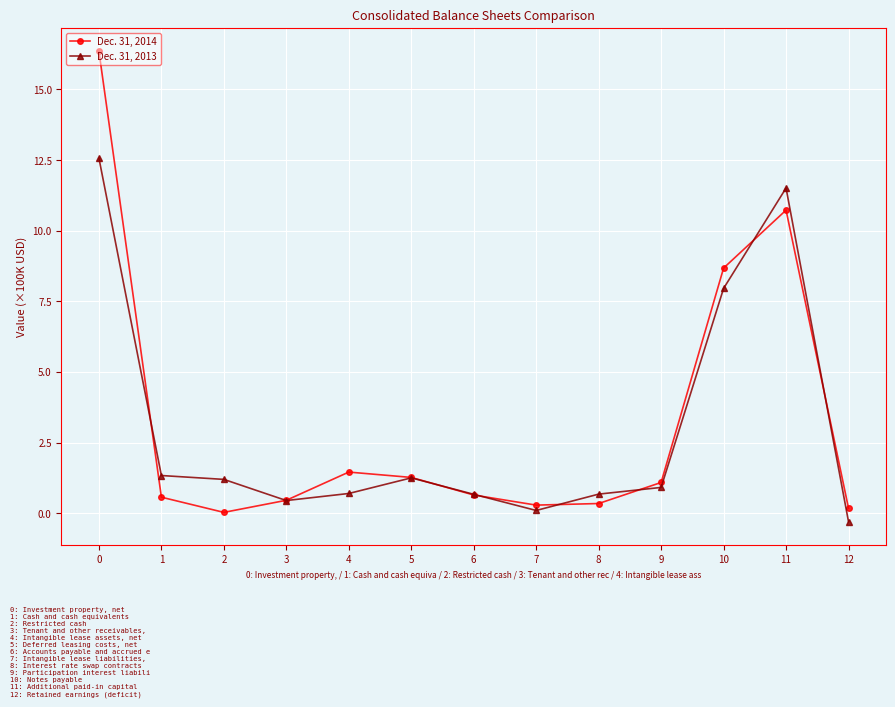

True or false: Dec. 31, 2013 has a value of 11.5 at 11.

True